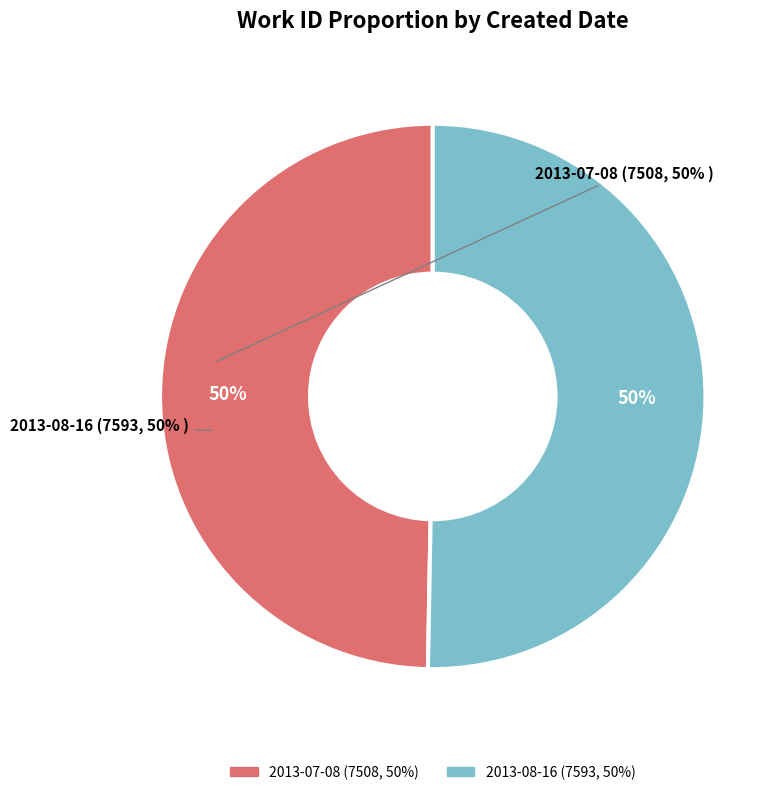

Is the sum of 2013-07-08 and 2013-08-16 greater than half?

Yes